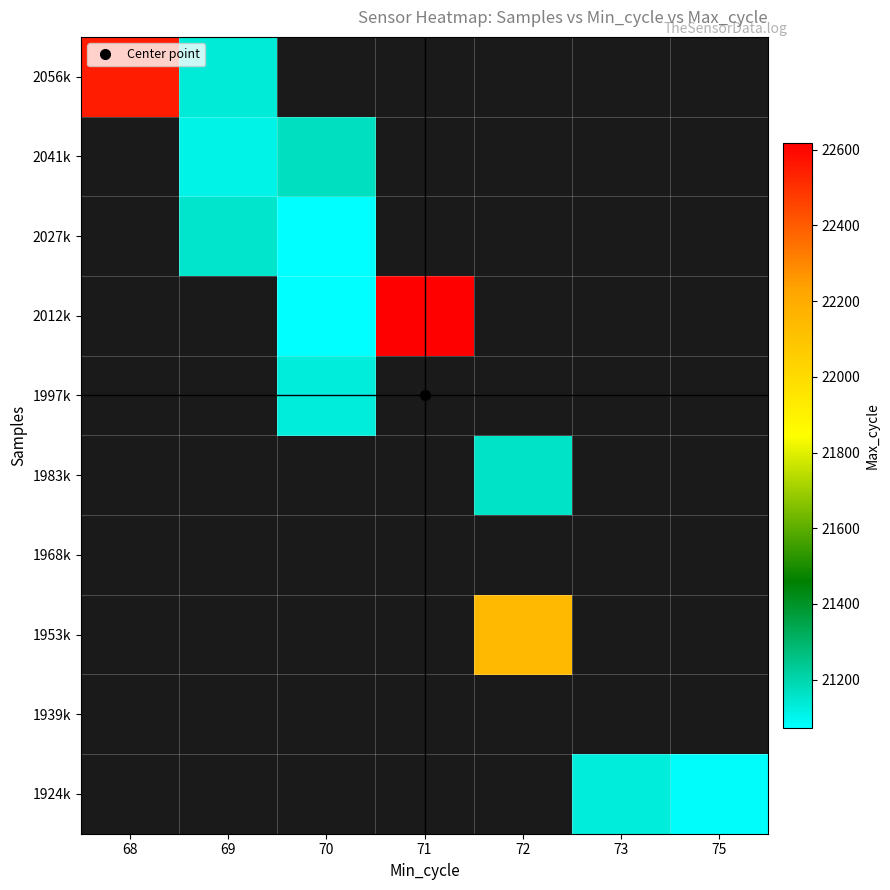

Between 70 and 73, which is larger?

73